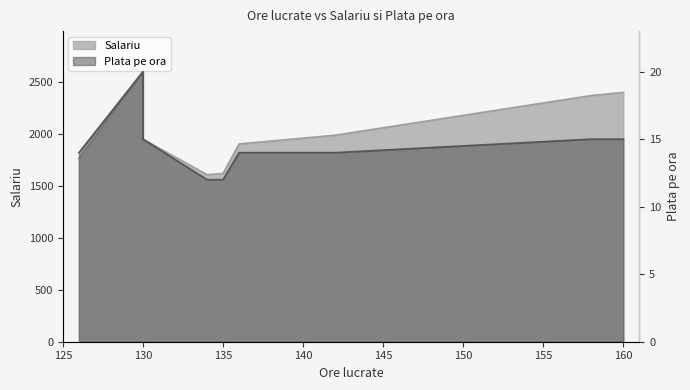

True or false: Plata pe ora has more than 2 points higher than both neighbors.

False